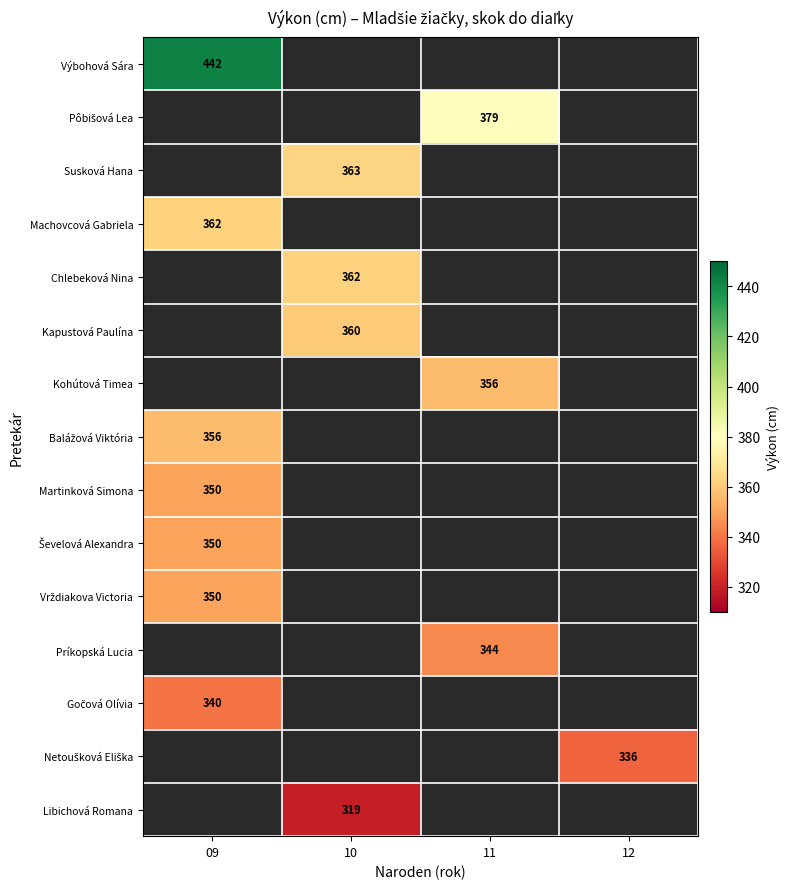

Which series has the largest range (max minus min)?

Výbohová Sára